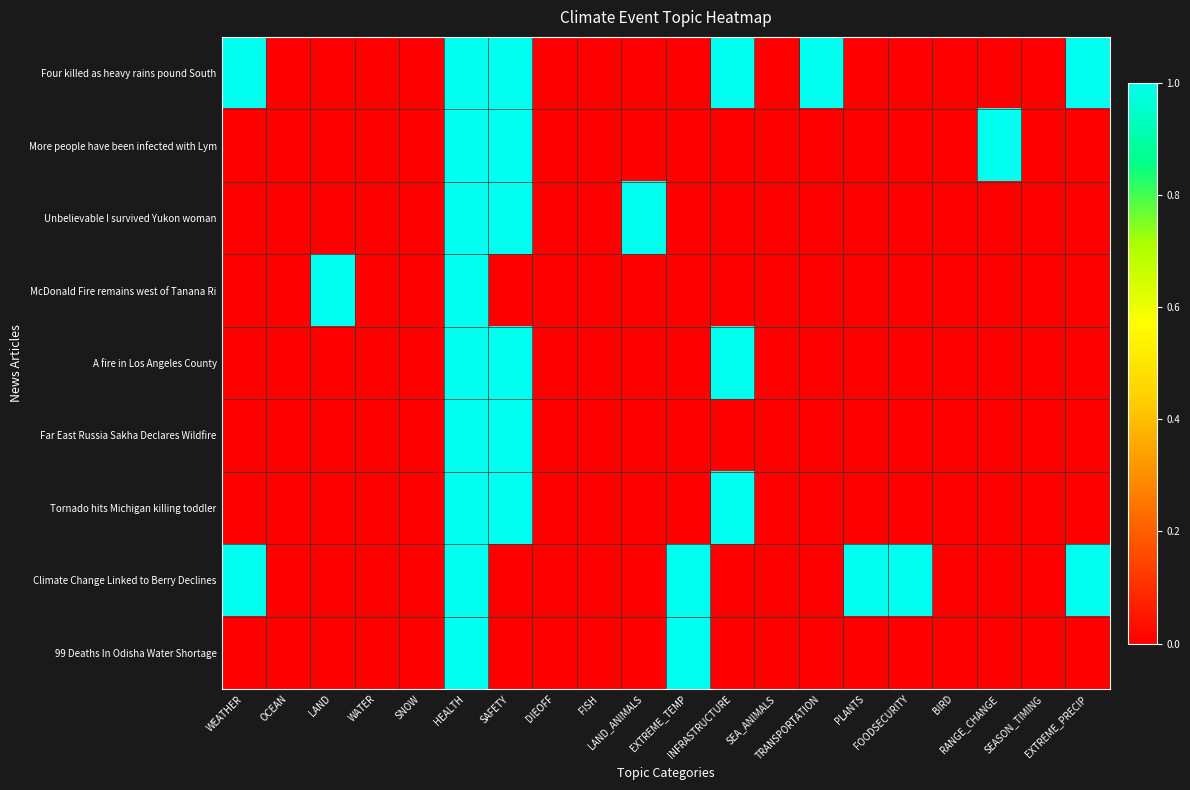

Between SEA_ANIMALS and WATER, which is larger?

SEA_ANIMALS